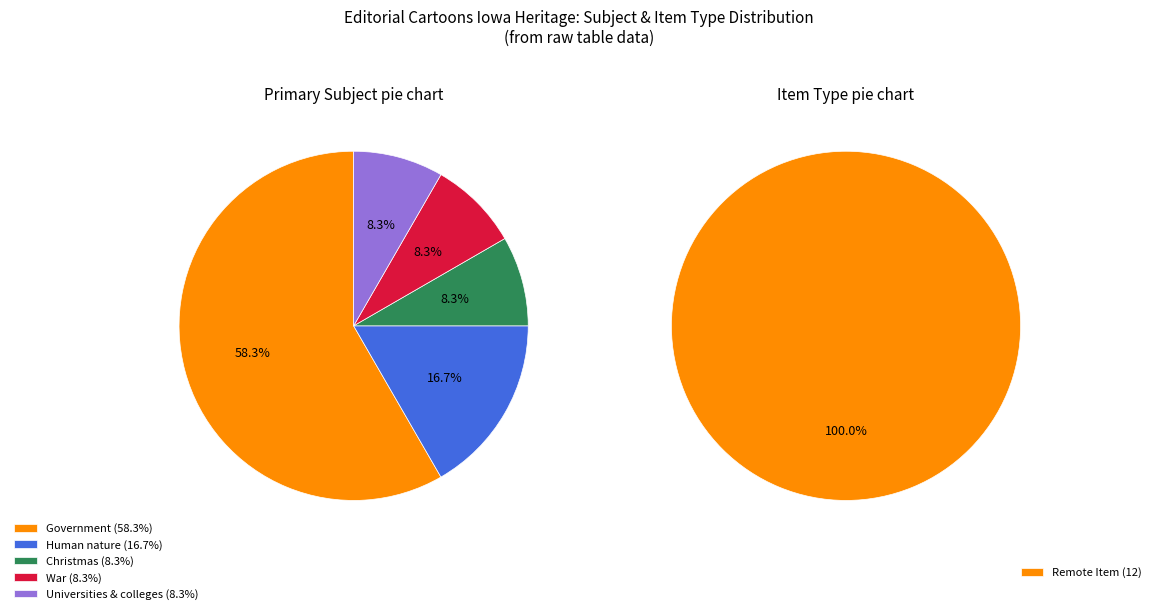

Rank the categories by value from lowest to highest.

Christmas, War, Universities & colleges, Human nature, Government